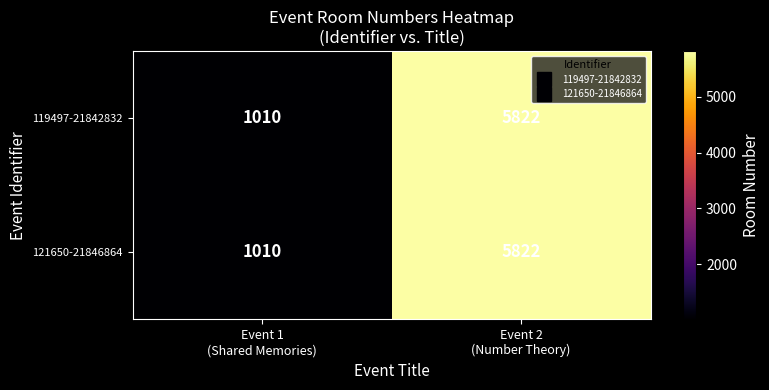

What is the maximum value shown in the chart?

5822